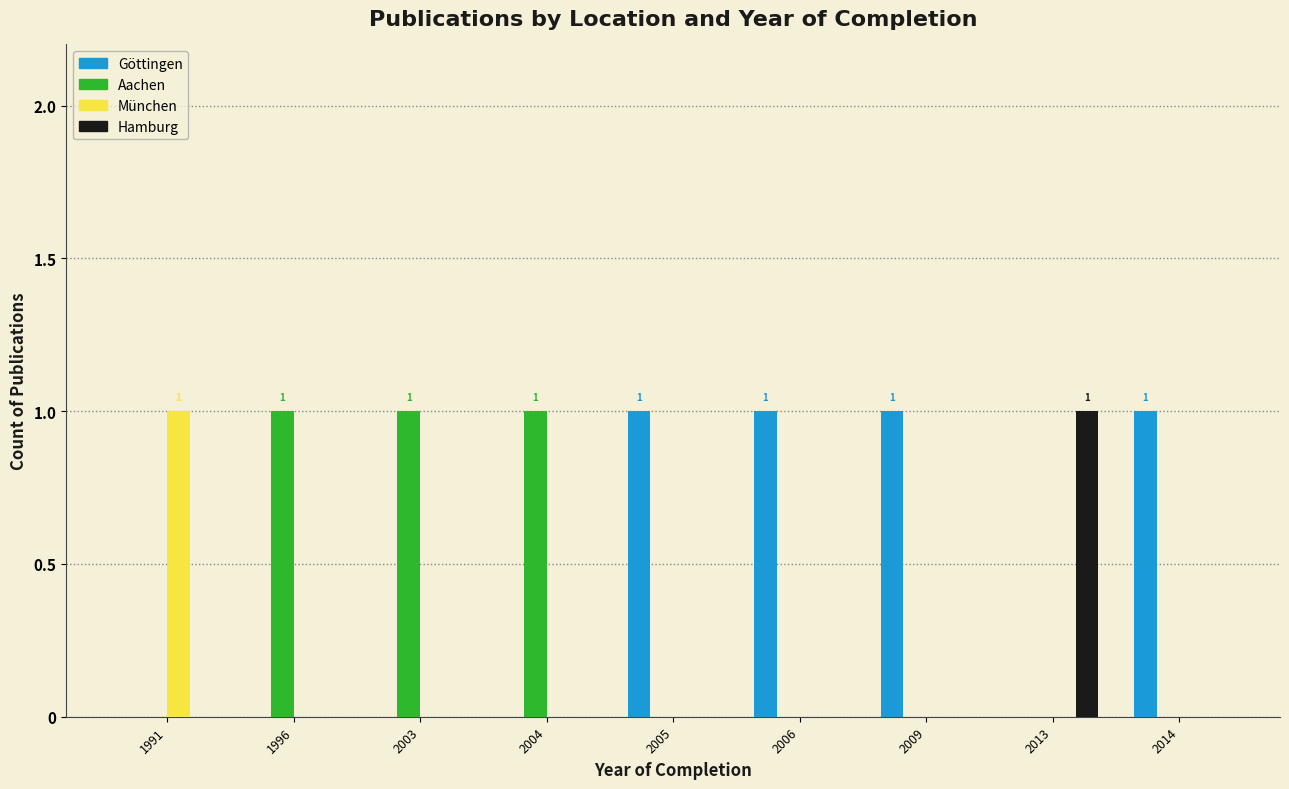

The value of München at 2014 is 1. True or false?

False